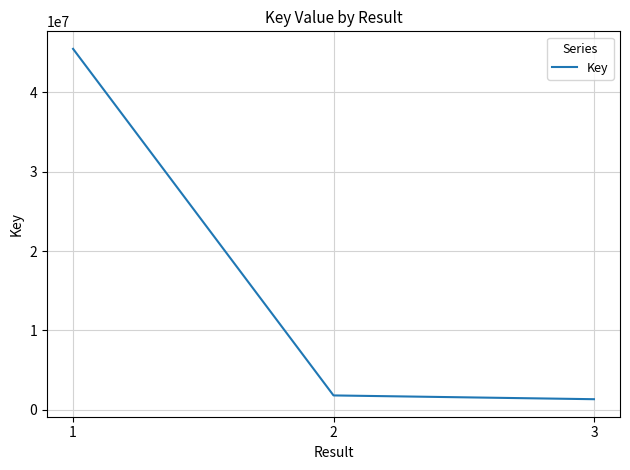

What is the change in value from 1 to 3?

-44155818